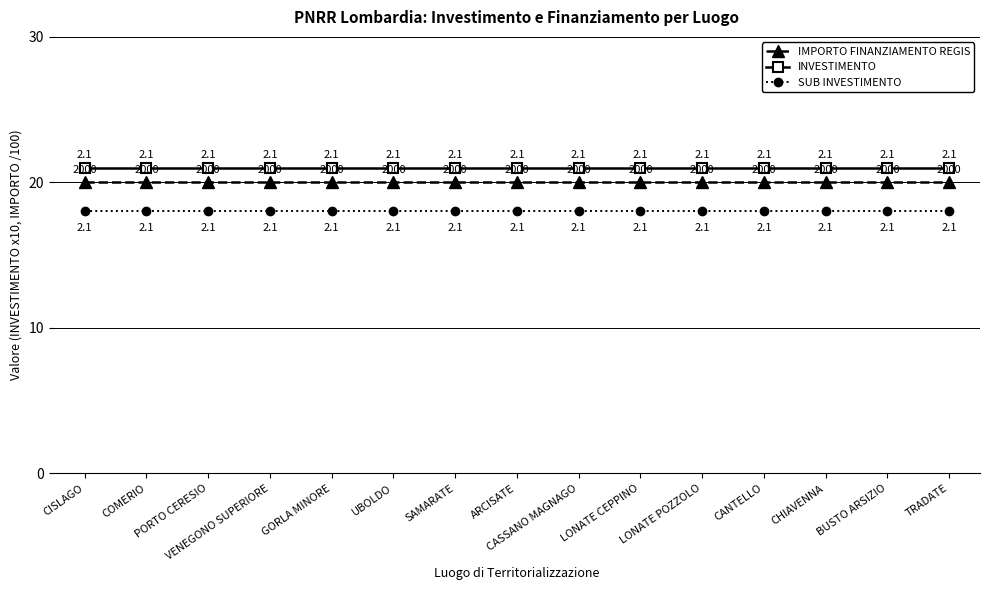

What is the value of the IMPORTO FINANZIAMENTO REGIS point at the 2nd from the left?

20